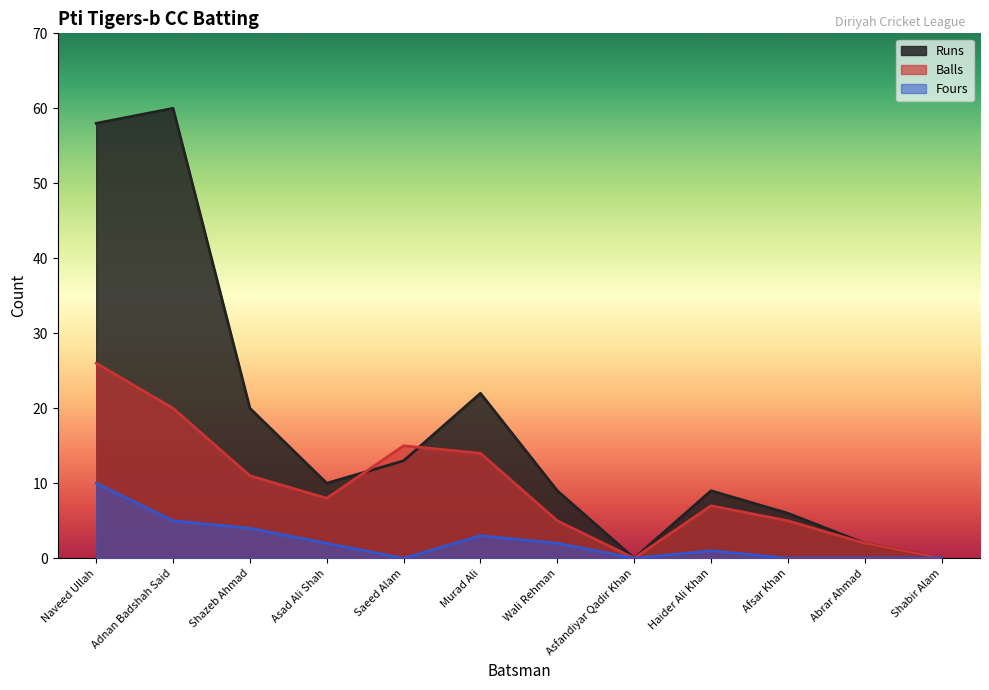

What is the difference between the second highest and minimum values in the Runs series?

58